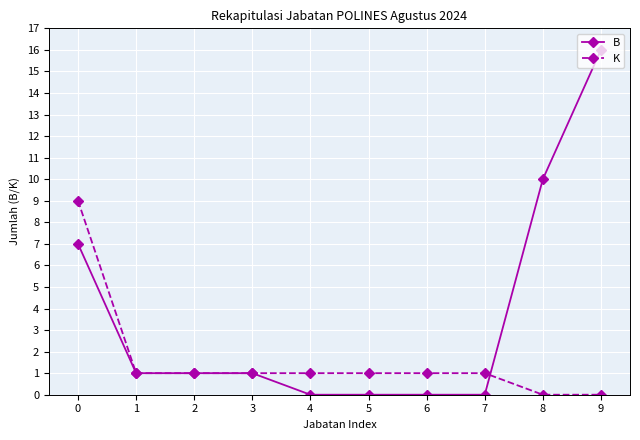

Count the number of data series in this chart.

2